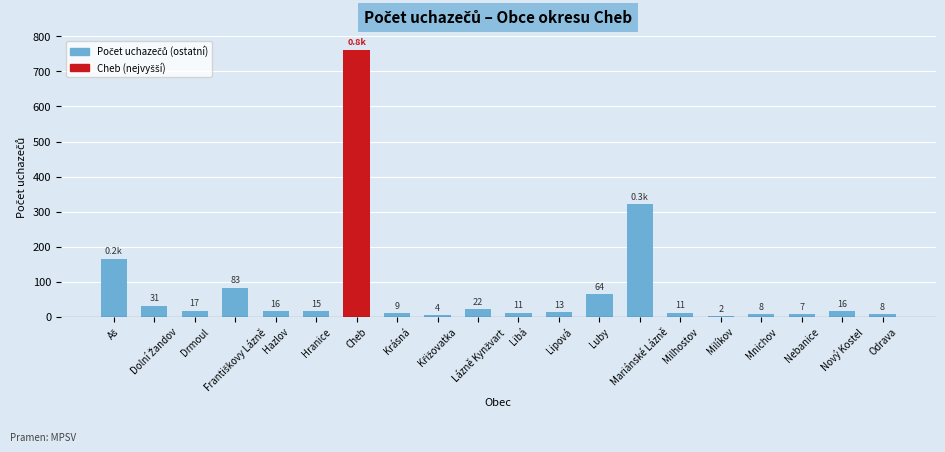

At which category does the chart reach its peak across all series?

Cheb